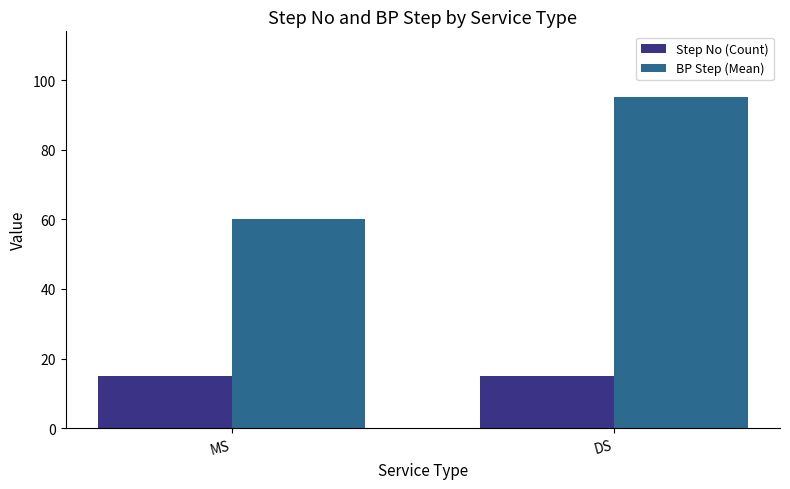

What is the minimum value for Step No (Count)?

15